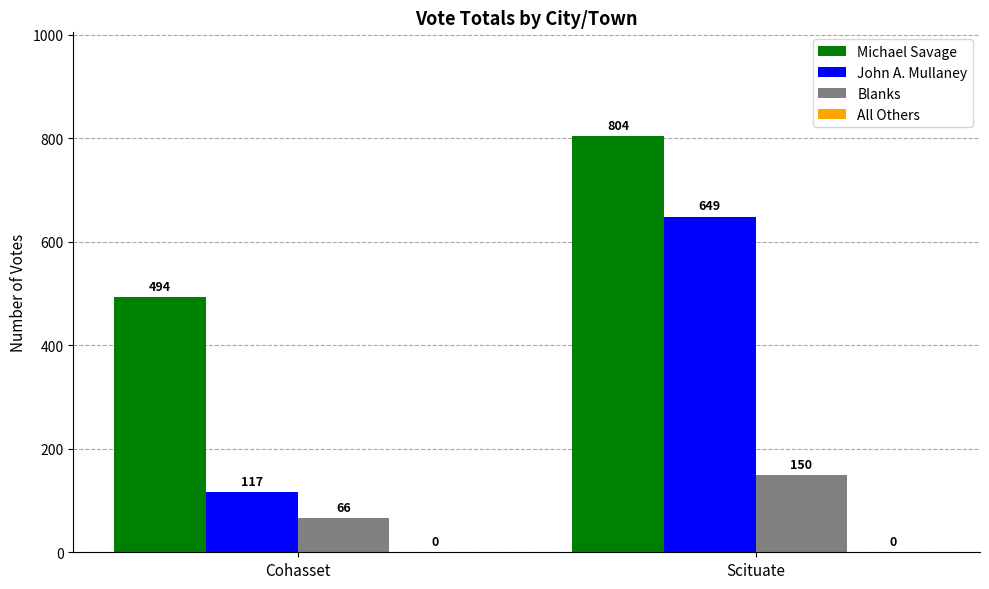

True or false: Michael Savage has a value of 494 at Cohasset.

True